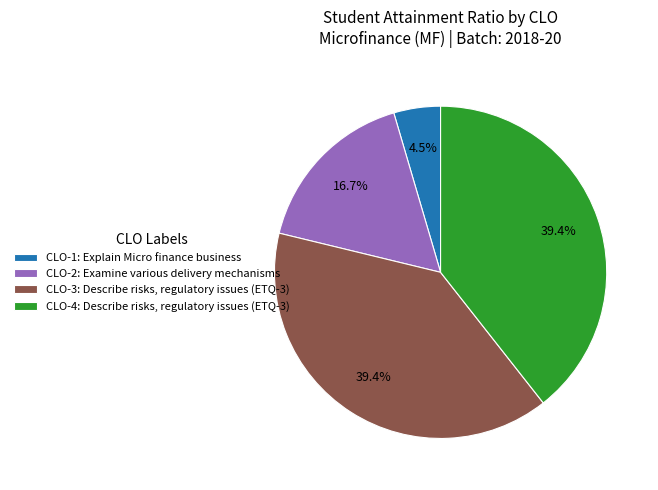

How many segments does this pie chart have?

4